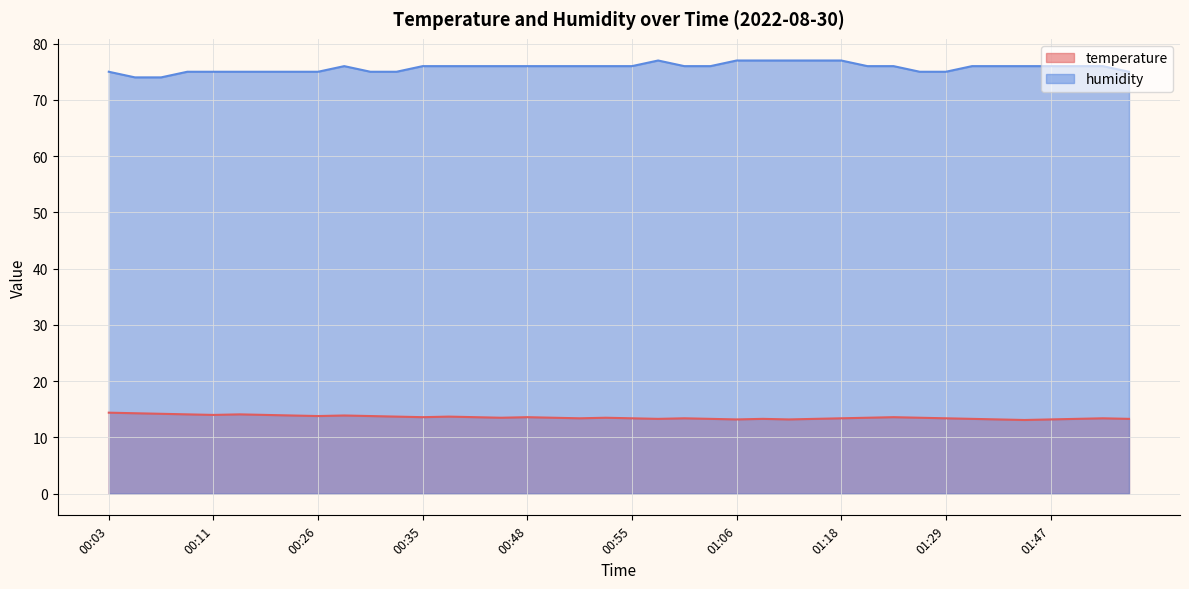

The value of humidity at 00:49 is 76.0. True or false?

True